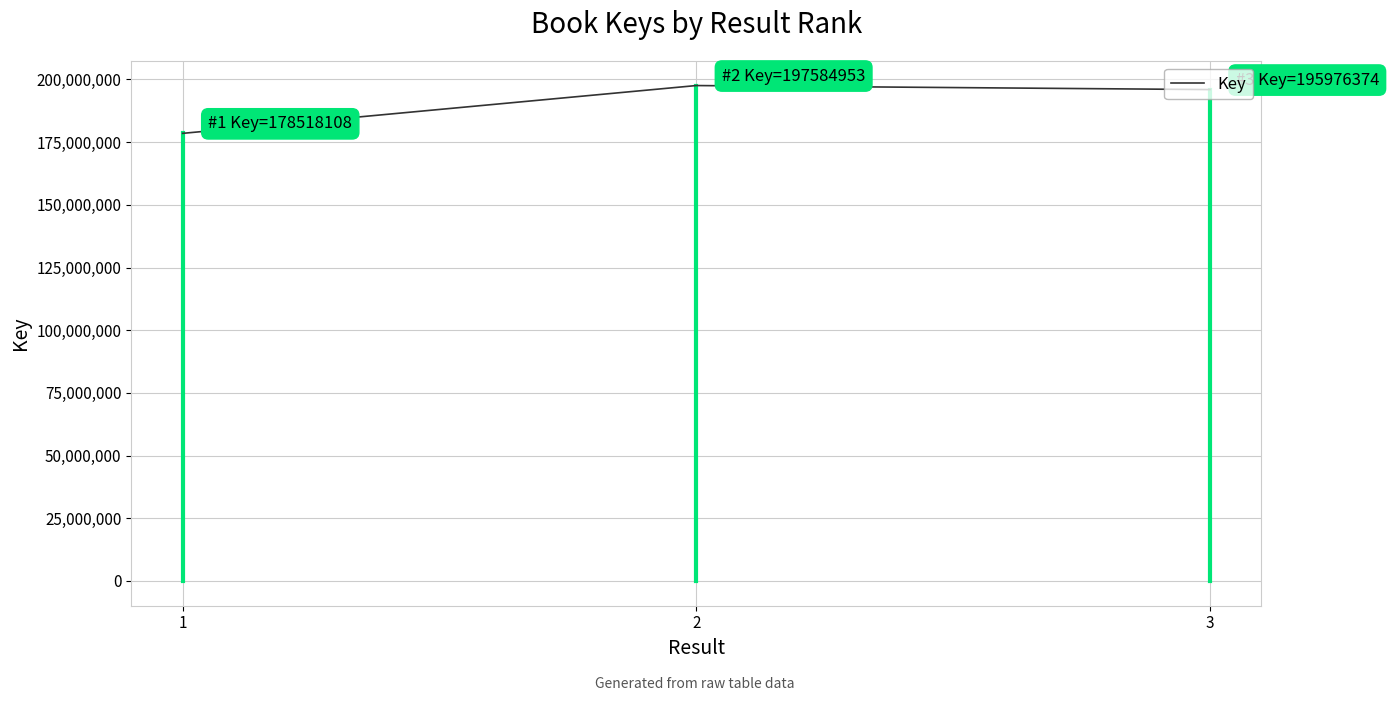

What is the minimum value shown in the chart?

178518108